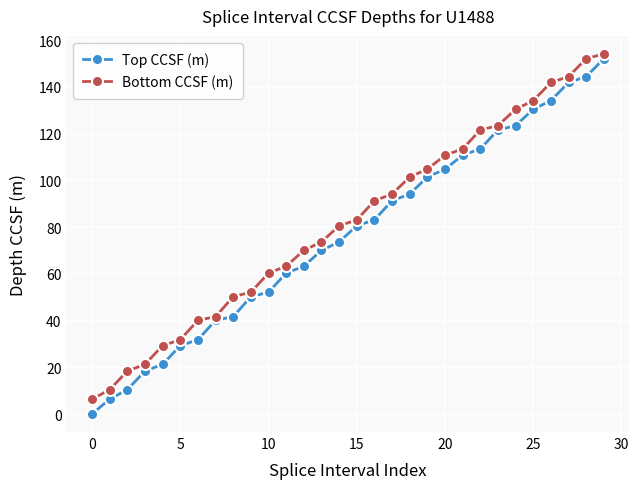

How many data points in Top CCSF (m) are less than 80?

15